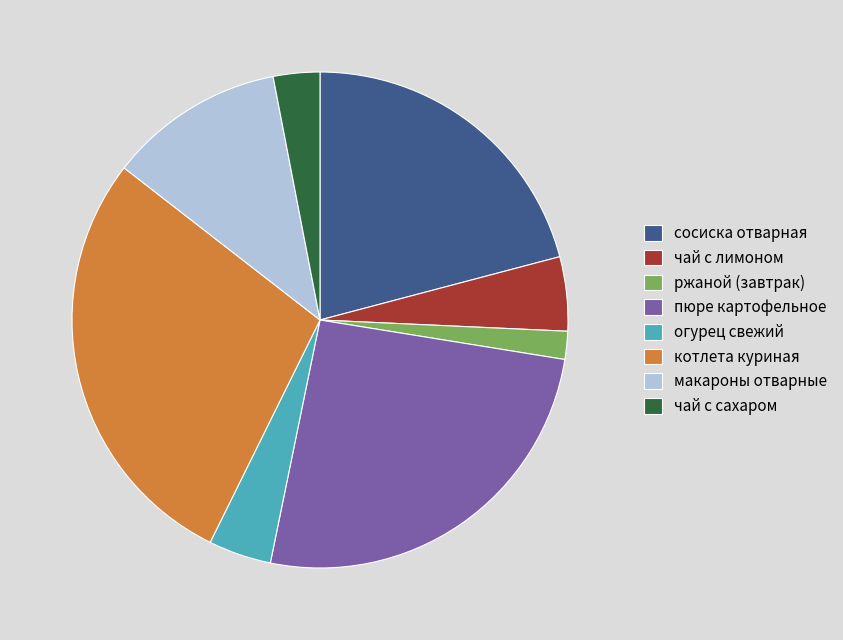

Between чай с сахаром and макароны отварные, which is larger?

макароны отварные